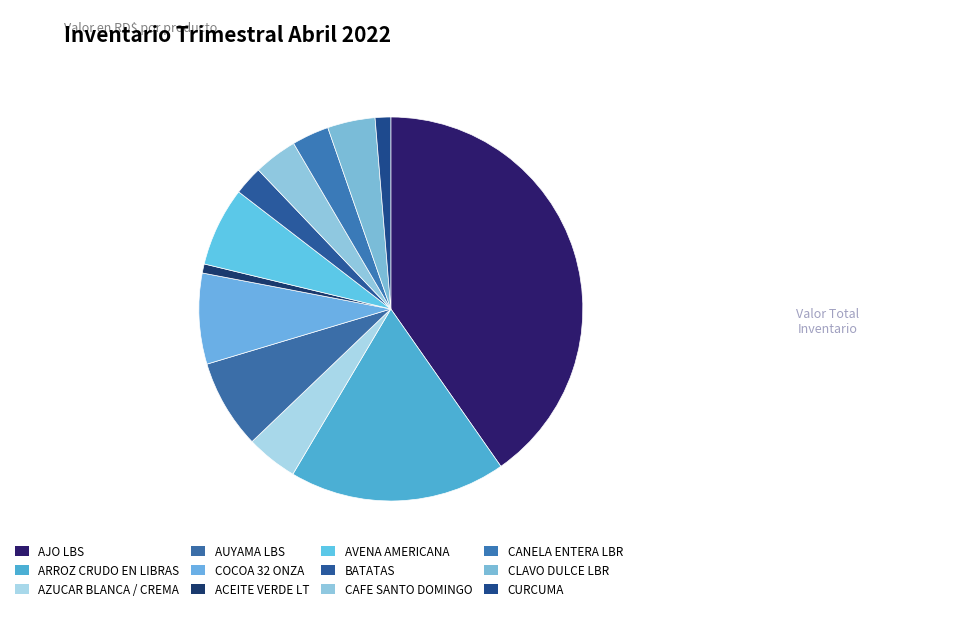

To the nearest percent, what portion does AVENA AMERICANA represent?

7%